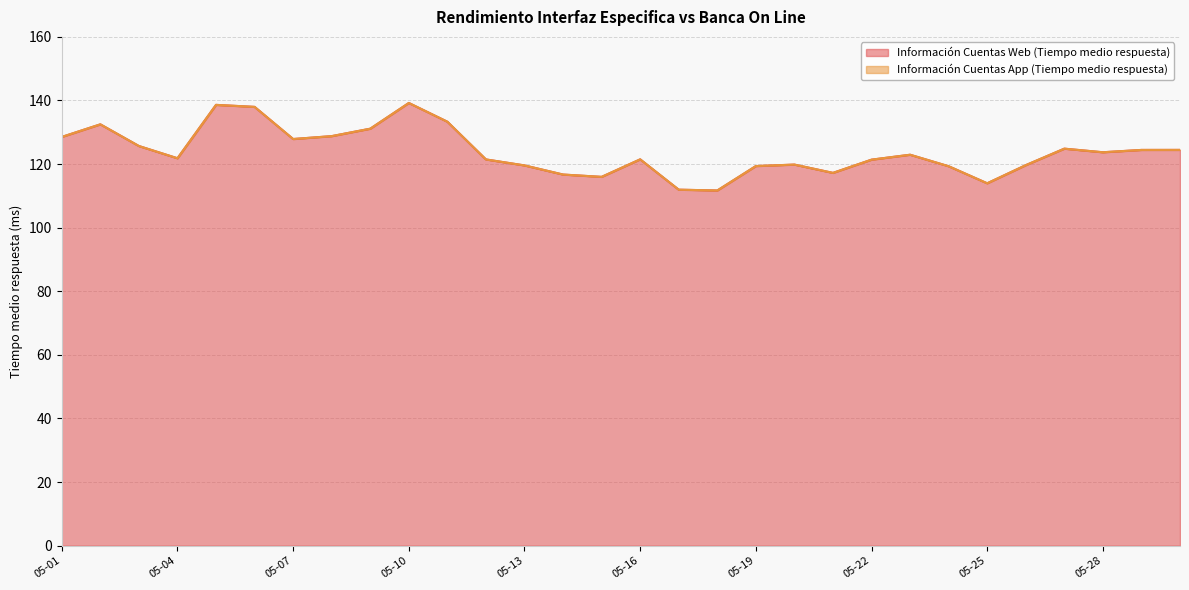

What is the lowest value of the Información Cuentas Web (Tiempo medio respuesta) series?

111.7